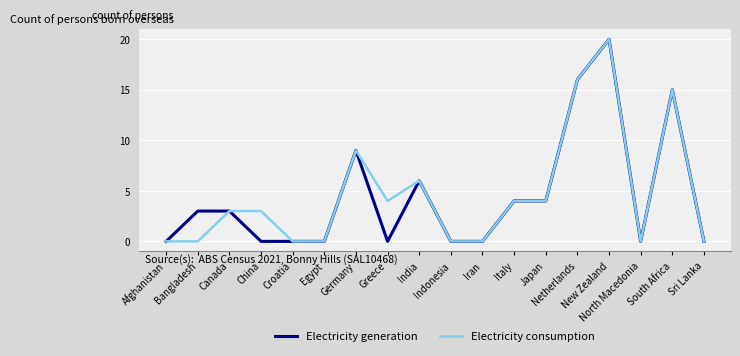

What is the greatest value displayed?

20